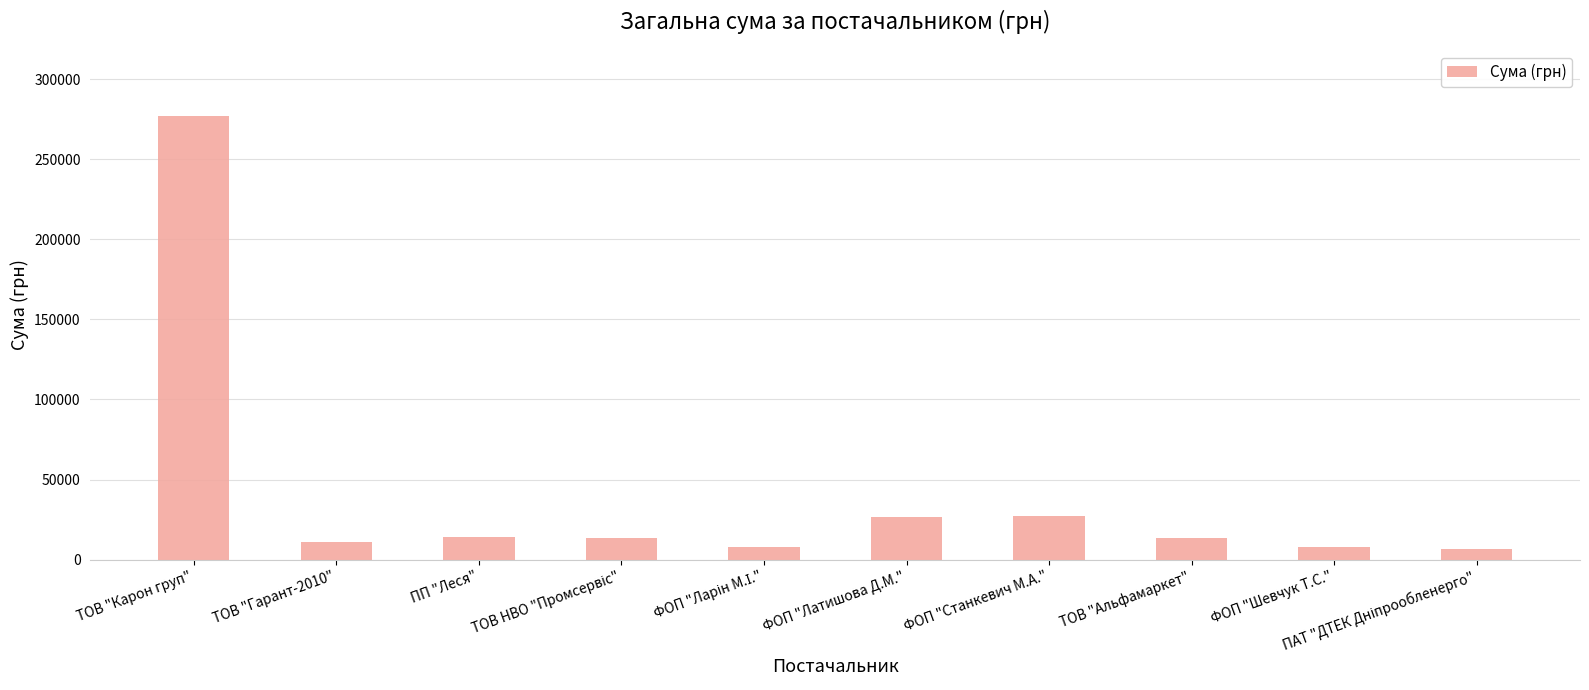

The chart shows a value of 8101.0 at ФОП "Шевчук Т.С.". True or false?

True